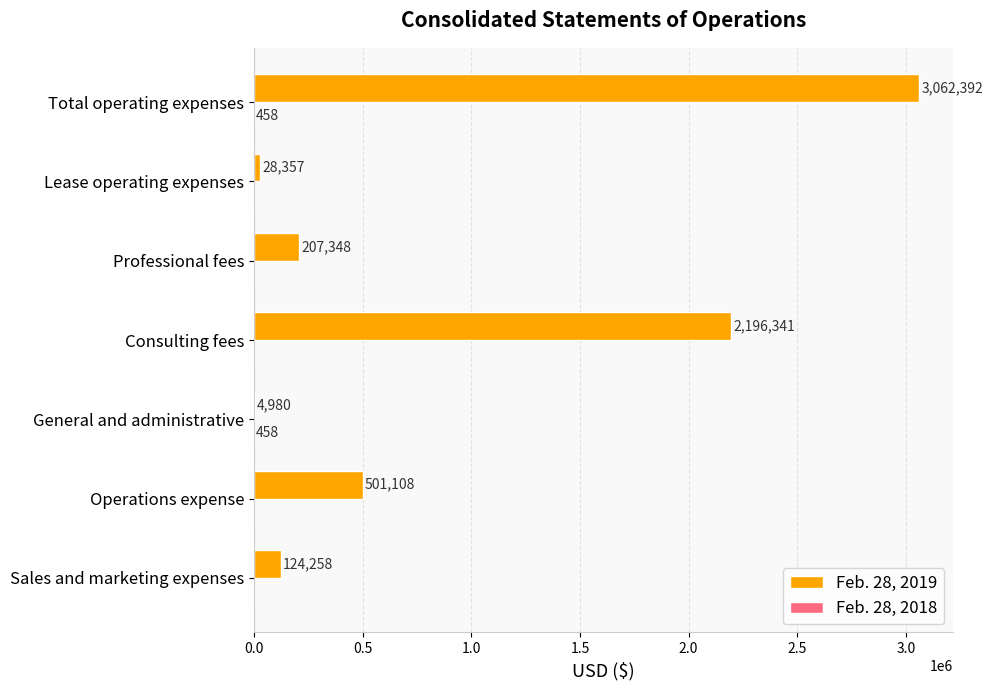

At which category is the sum across all series the highest?

Total operating expenses